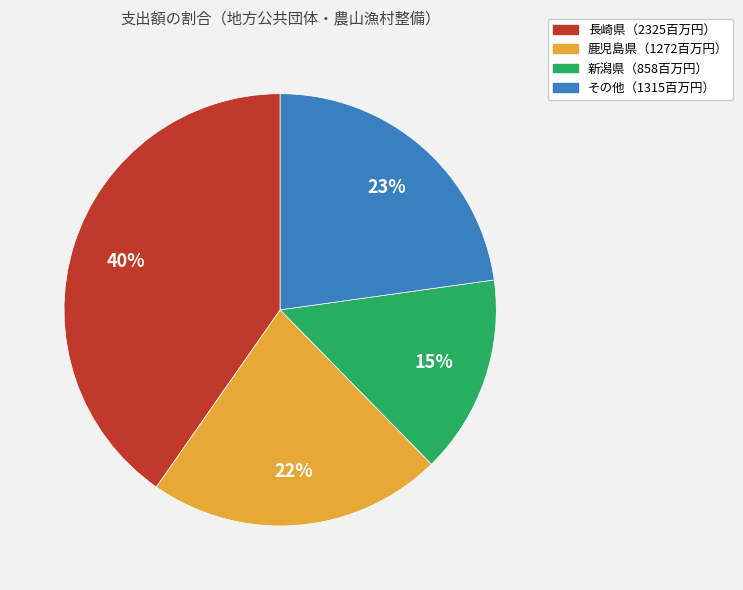

To the nearest percent, what is the difference between the largest and smallest slice percentages?

25%